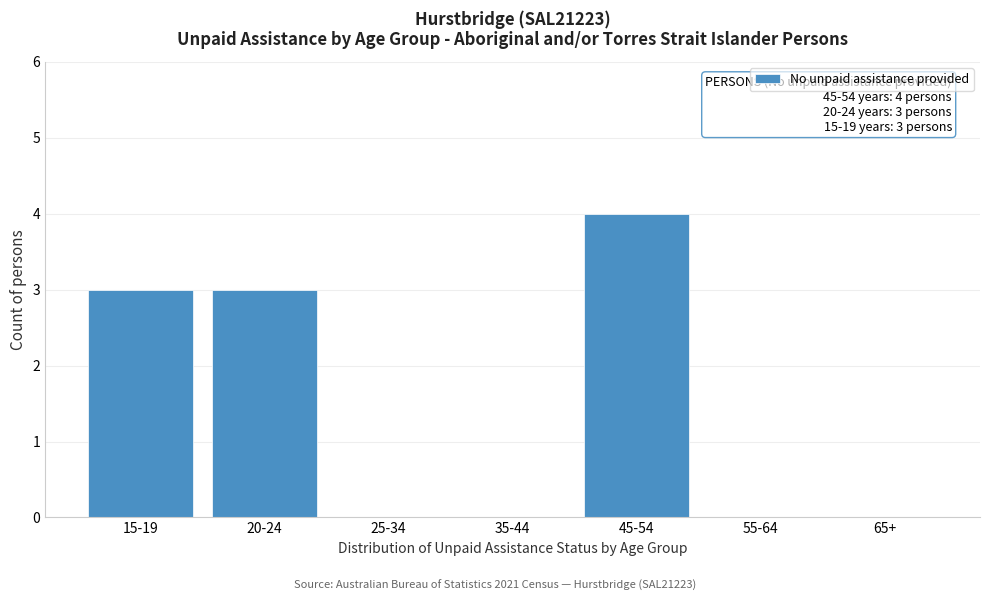

Reading right to left, what are all the values shown in this chart?

65+=0	55-64=0	45-54=4	35-44=0	25-34=0	20-24=3	15-19=3